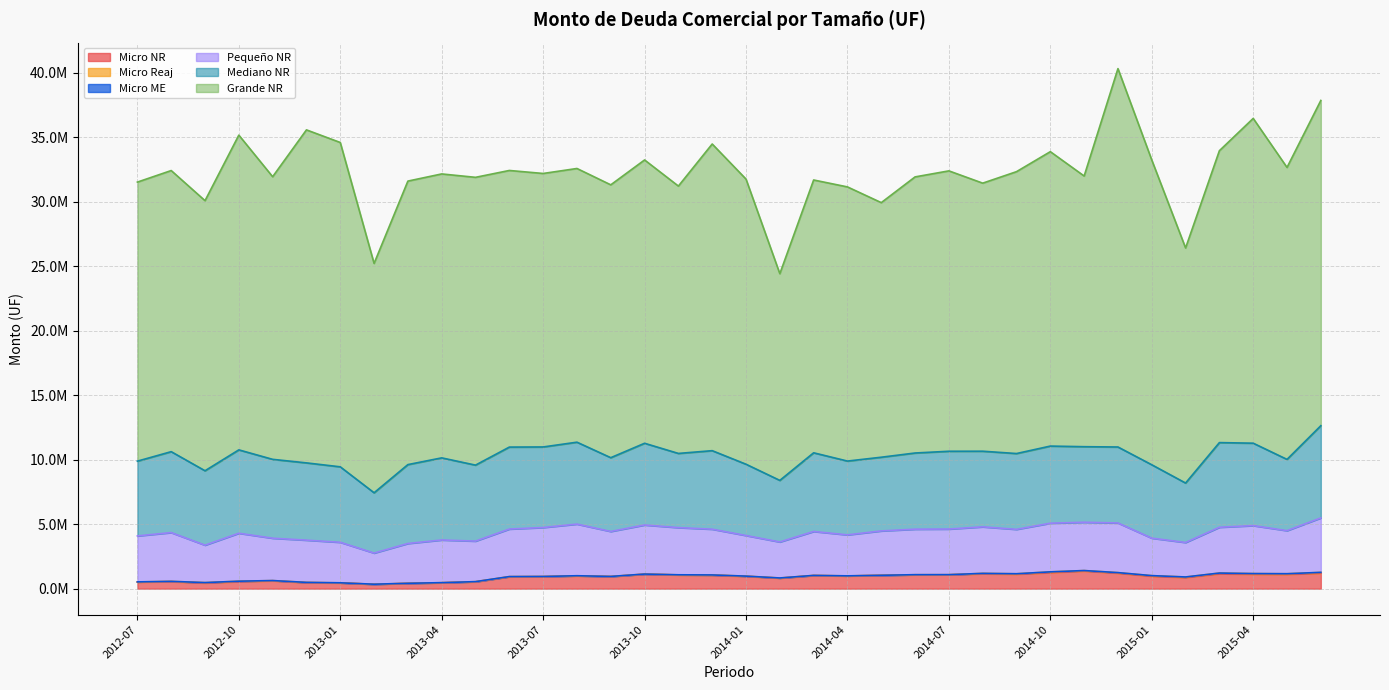

Rank the series at 2013-08 from highest to lowest value.

Grande NR, Mediano NR, Pequeño NR, Micro NR, Micro Reaj, Micro ME